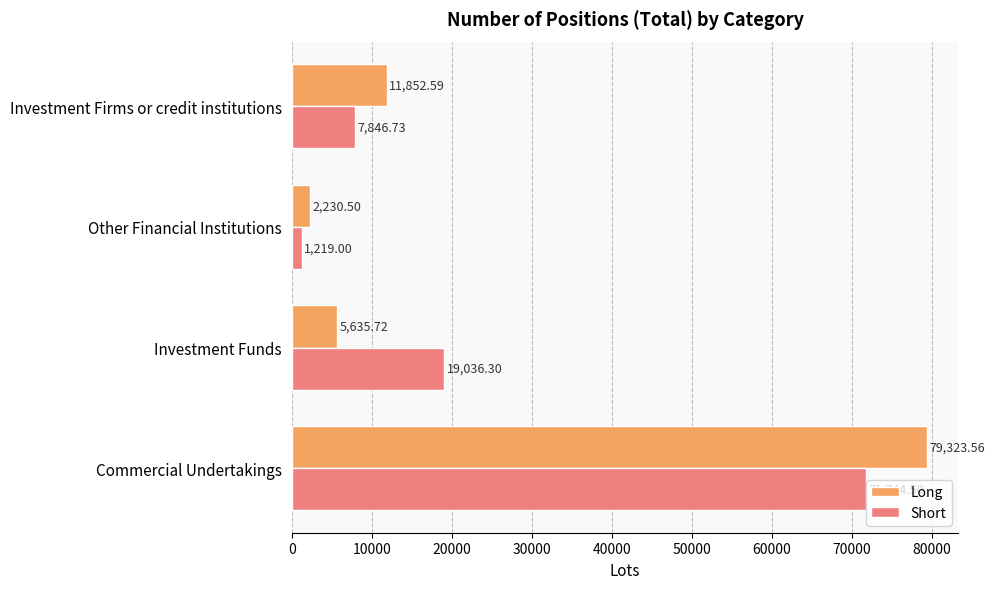

Which series has the largest total across all categories?

Short